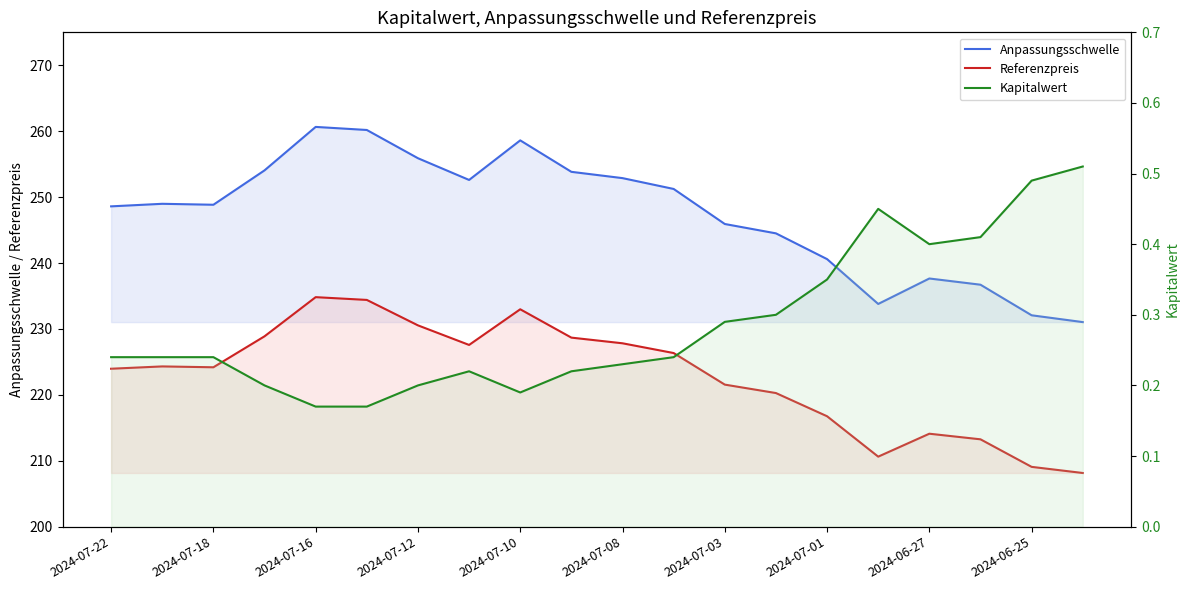

What are all the series names shown in the legend?

Anpassungsschwelle, Referenzpreis, Kapitalwert